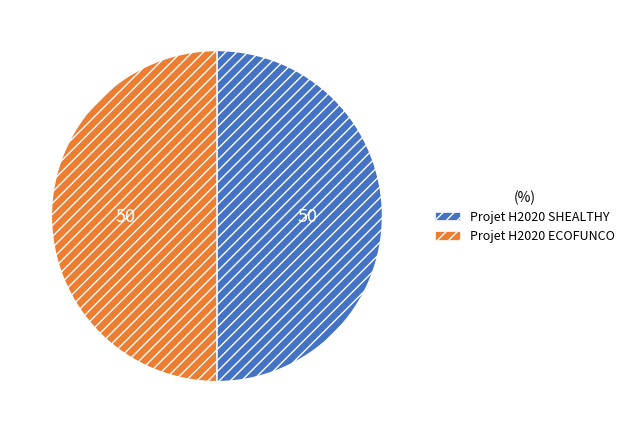

What is the ratio of the value at Projet H2020 ECOFUNCO to the value at Projet H2020 SHEALTHY?

1.0